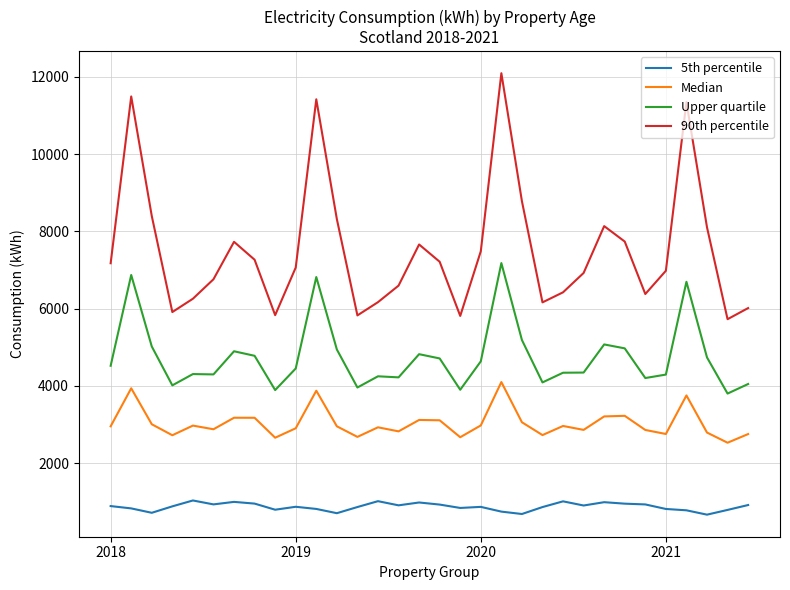

True or false: Upper quartile and Median intersect in this chart.

False